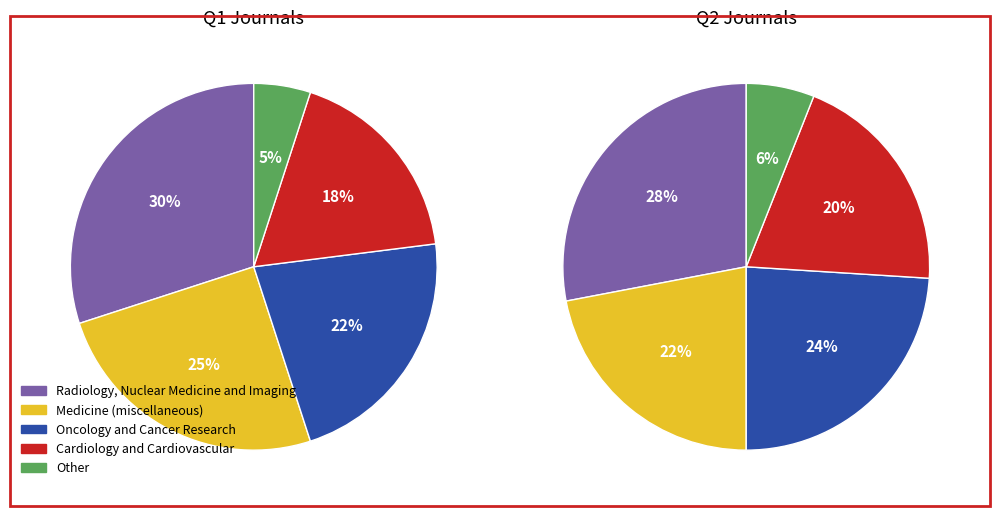

What percentage do Cardiology and Cardiovascular and Other together represent?

23.0%